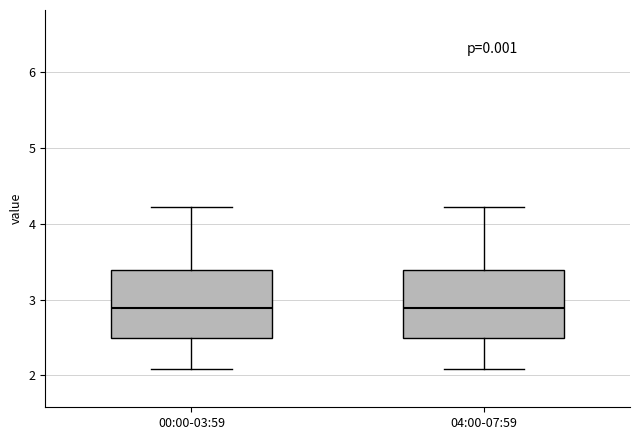

Where does the lower whisker of the box for 00:00-03:59 end on the y-axis? The values are not printed on the chart, so give them approximately, as read against the axis.

2.1